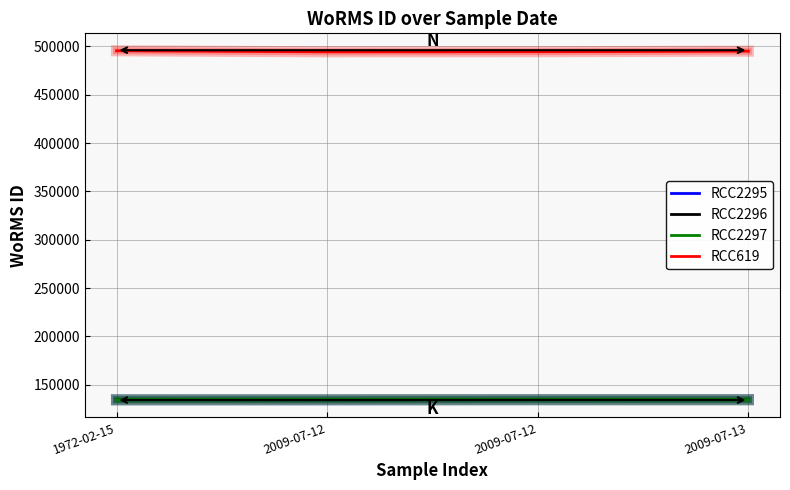

Which label corresponds to the smallest value in the chart?

1972-02-15